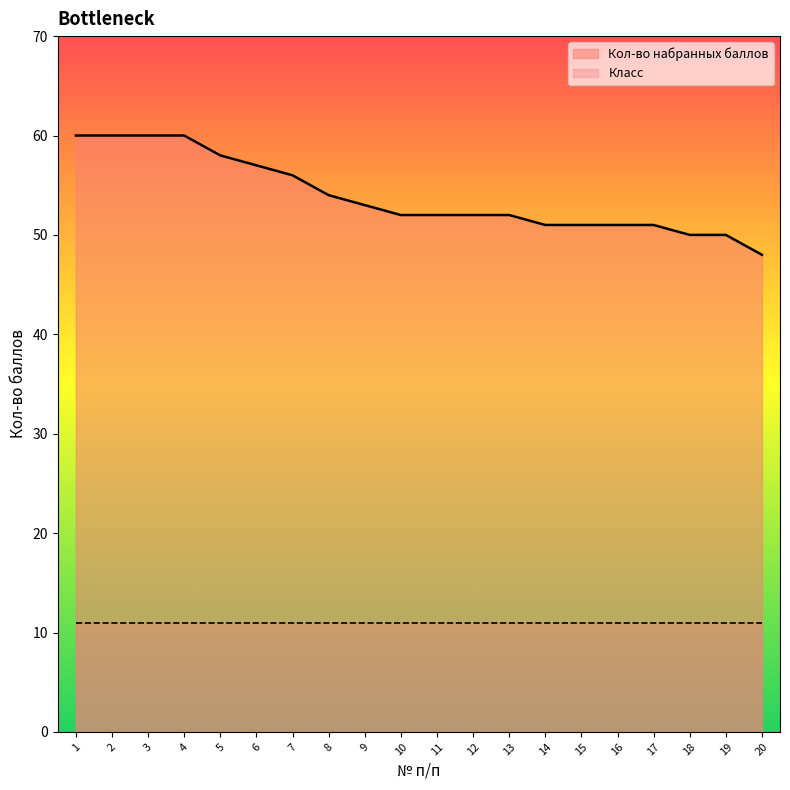

At which label does the data first exceed 52?

1